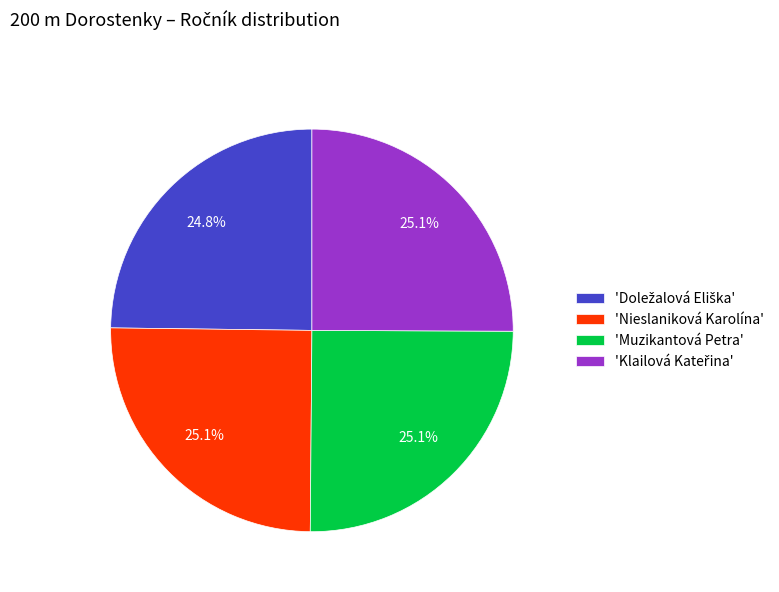

Does 'Muzikantová Petra' account for over 50% of the chart?

No